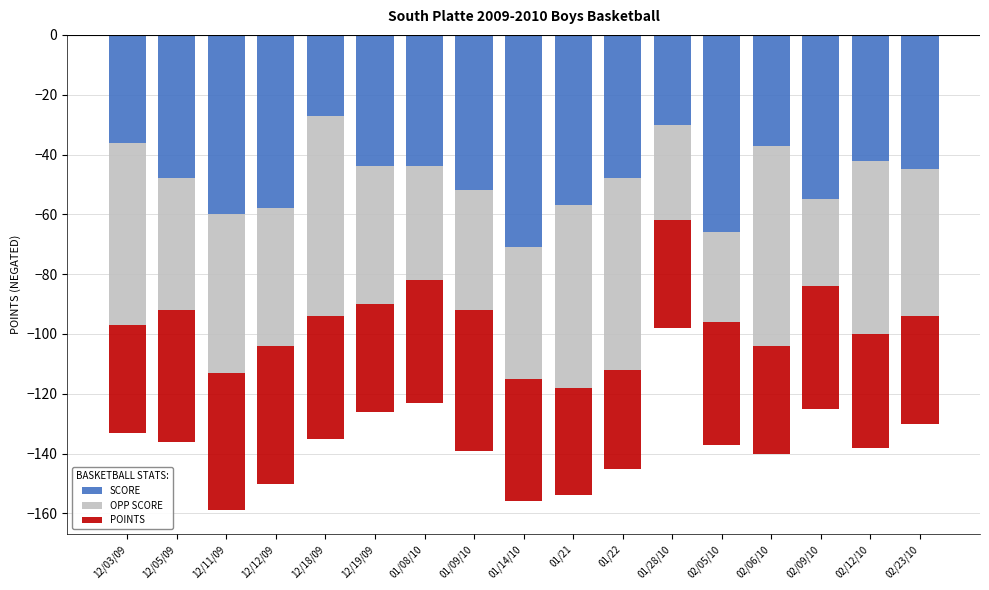

True or false: SCORE has a value of -27 at 12/18/09.

True